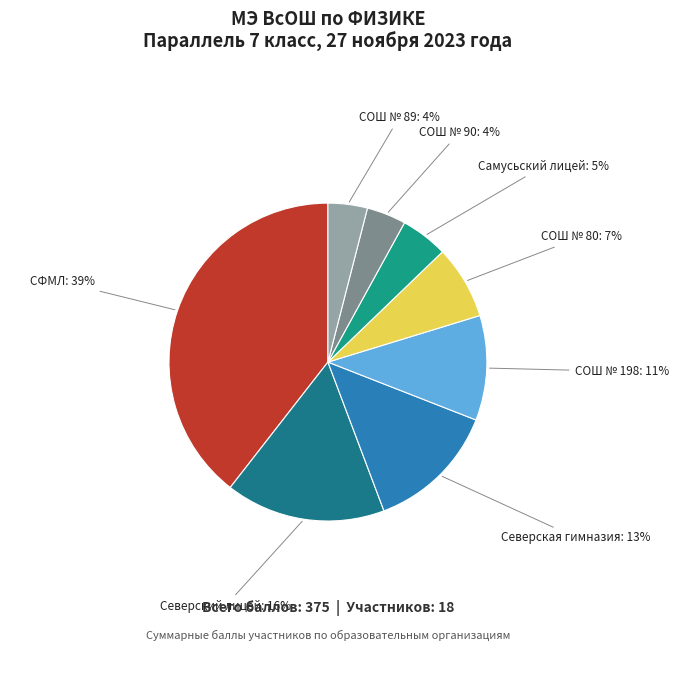

Count the number of slices in the pie.

8